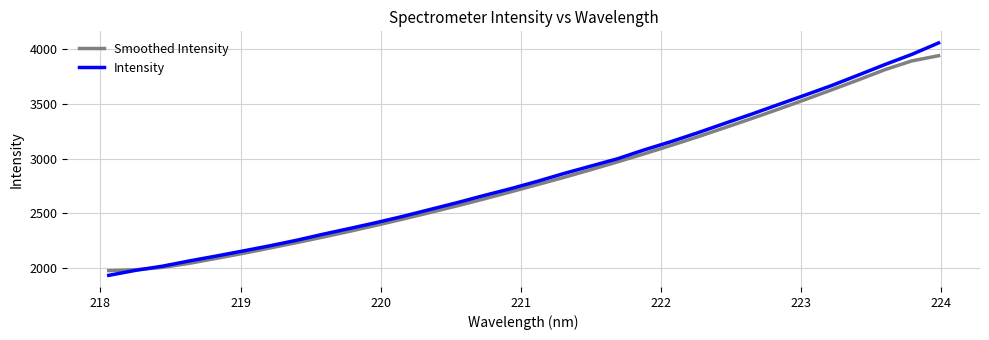

Which series has the largest range (max minus min)?

Intensity